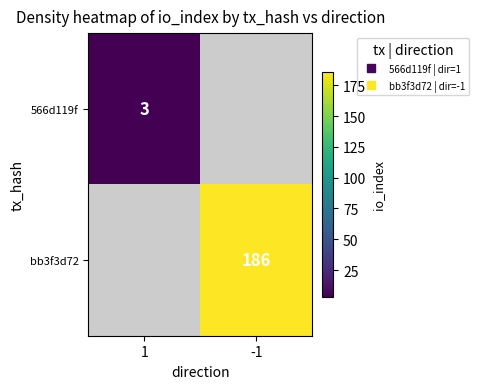

What is the smallest value displayed?

3.0